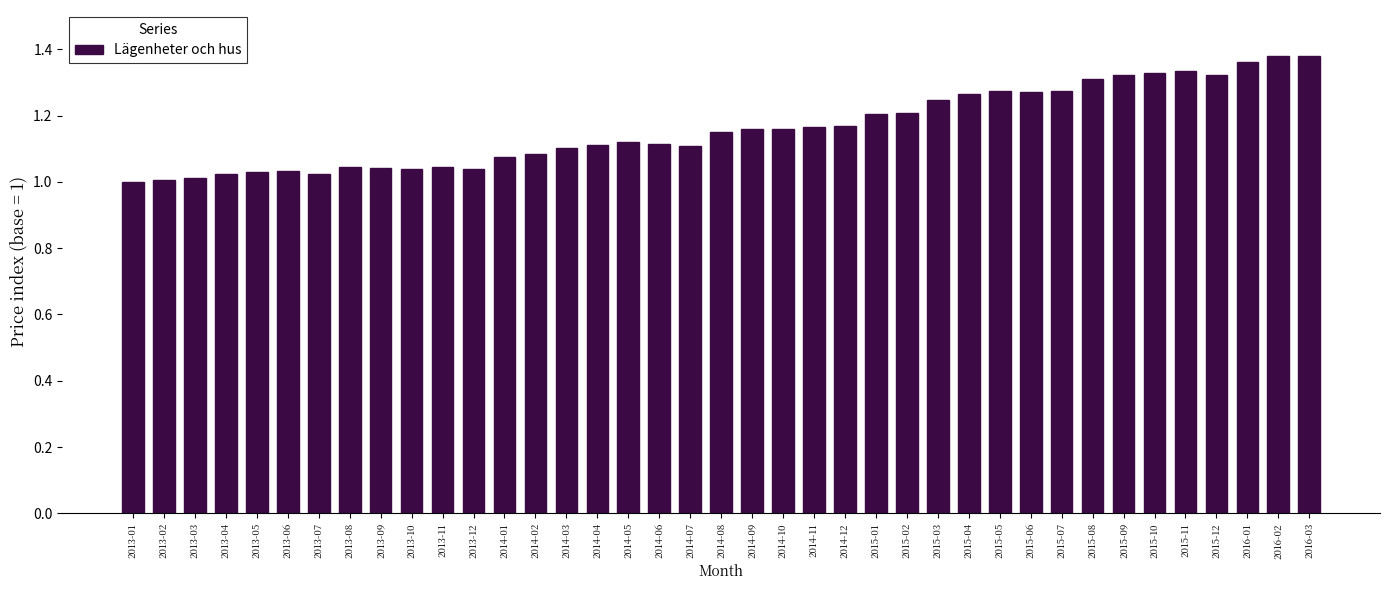

What is the change in value from 2015-12 to 2016-03?

+0.1